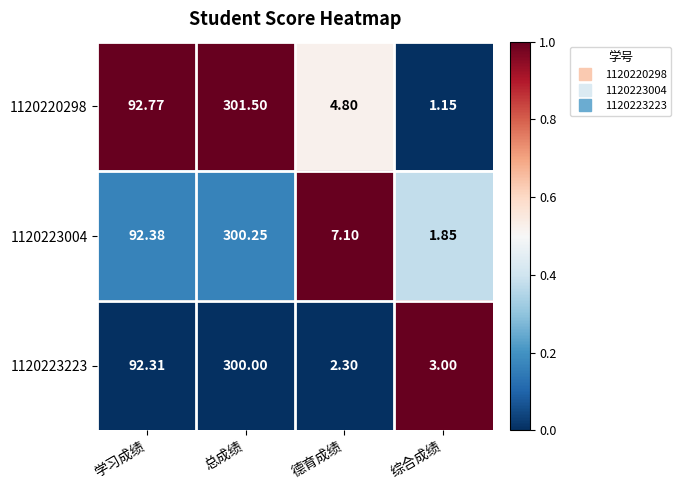

At which label does 1120223004 first exceed 92?

学习成绩